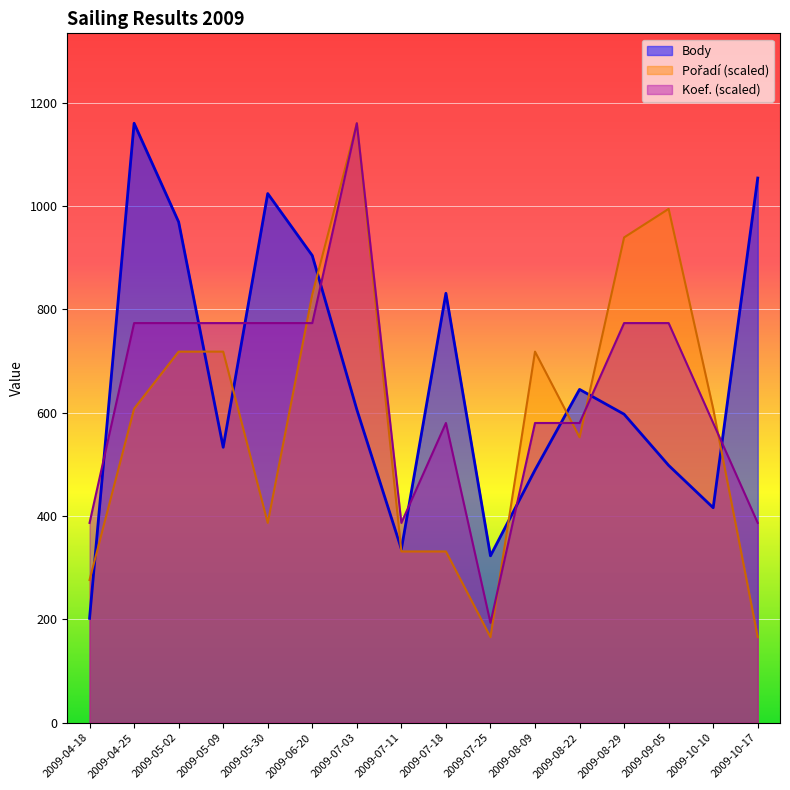

Rank the series by their maximum value, from highest to lowest.

Body, Pořadí, Koef.